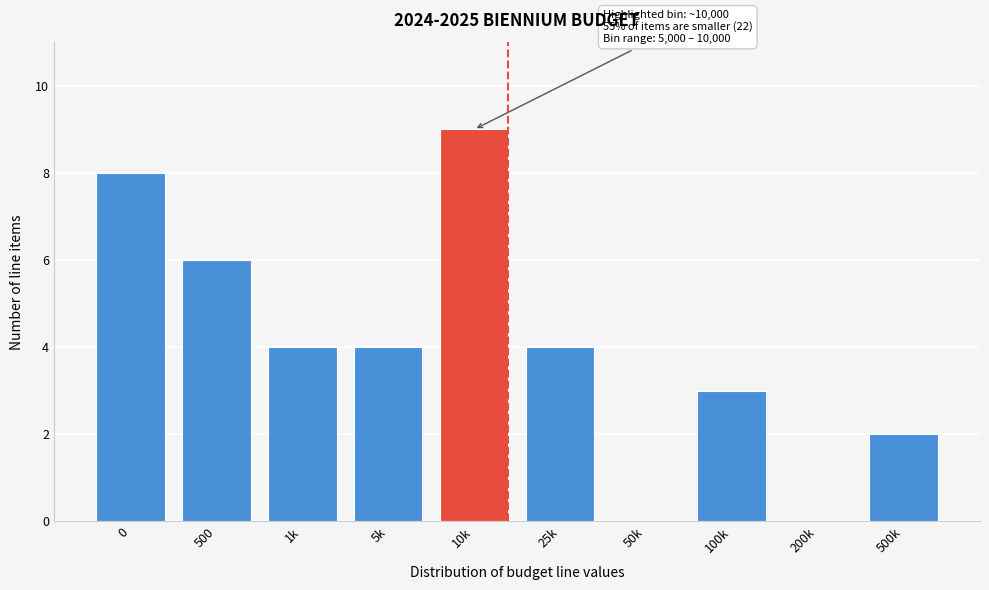

Reading left to right, transcribe all the data shown in this chart.

0=8	500=6	1k=4	5k=4	10k=9	25k=4	50k=0	100k=3	200k=0	500k=2